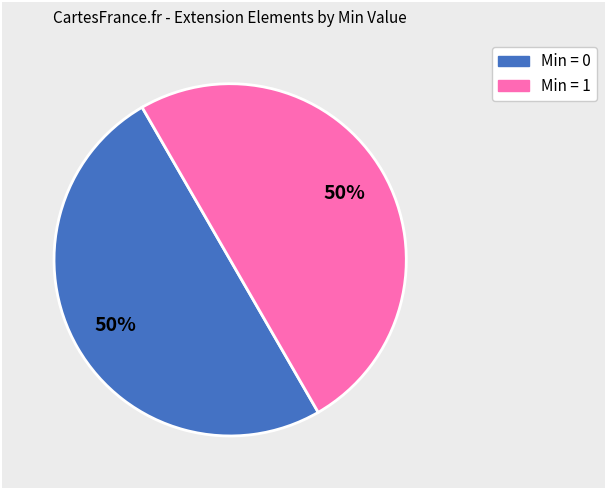

Count the number of slices in the pie.

2